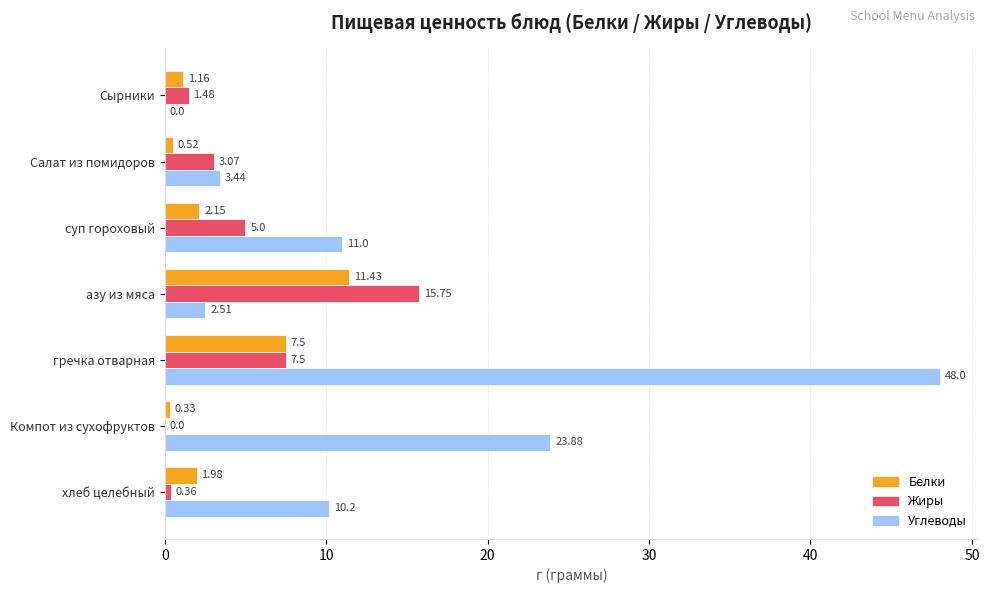

Which series has the largest total across all categories?

Углеводы